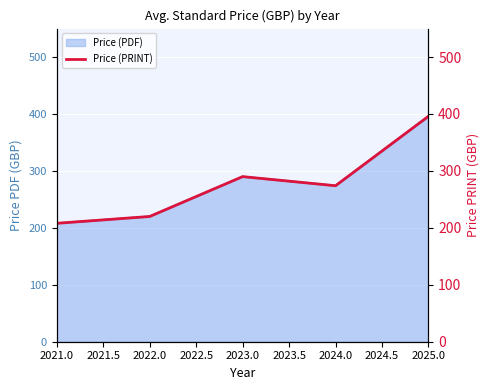

Rank the categories by Price (PDF) value from lowest to highest.

2021.0, 2022.0, 2024.0, 2023.0, 2025.0